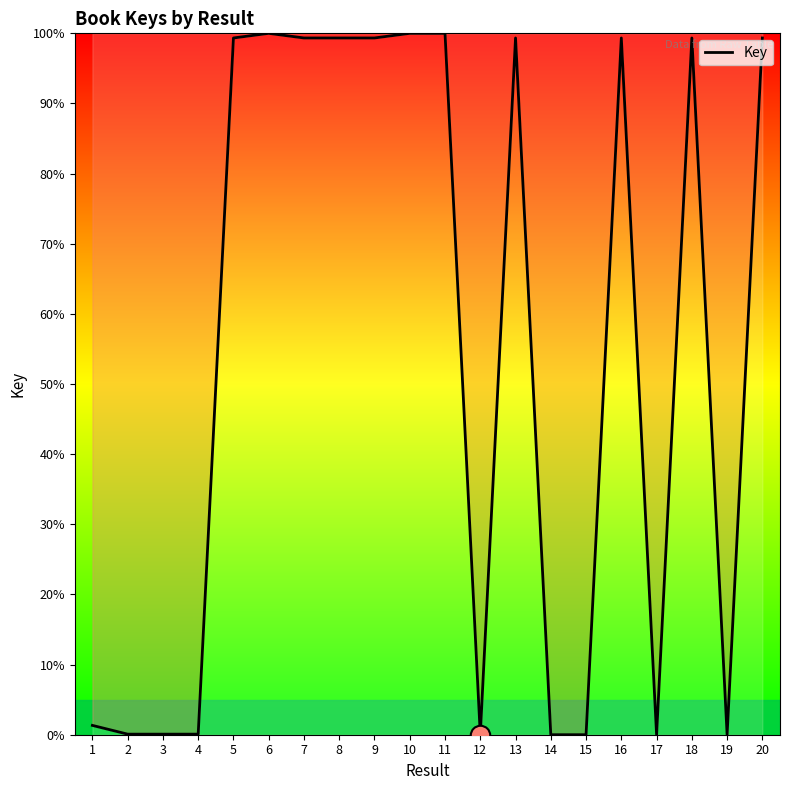

What is the maximum value shown in the chart?

100.0